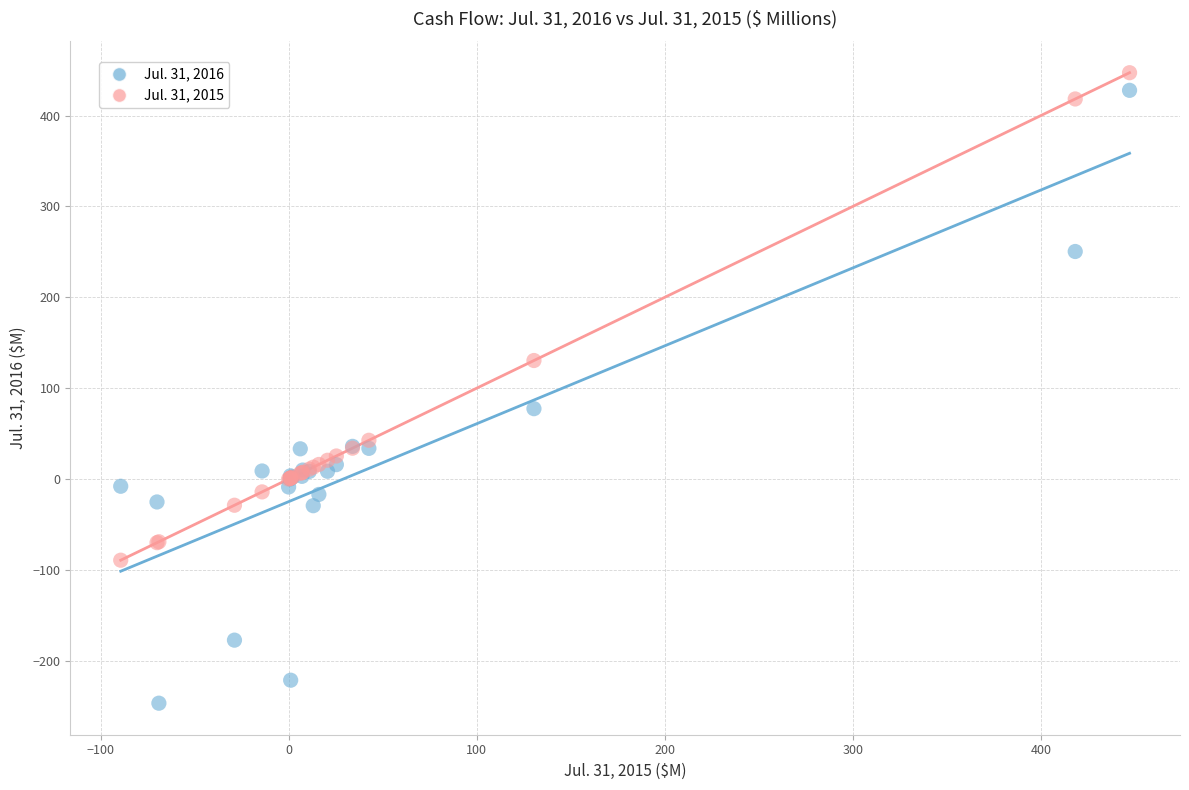

Across all series, what Y value is closest to 100?

77.4